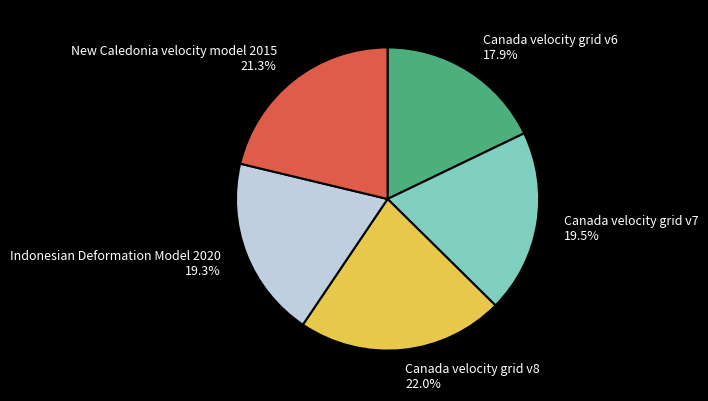

To the nearest percent, what is the difference between the Canada velocity grid v8 and New Caledonia velocity model 2015 slice percentages?

1%